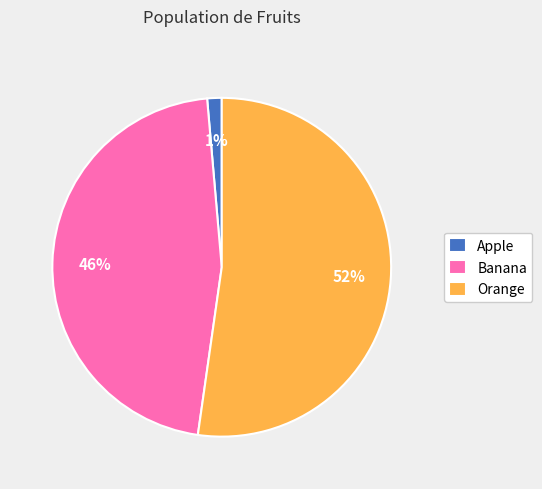

Is the sum of Apple and Banana greater than half?

No